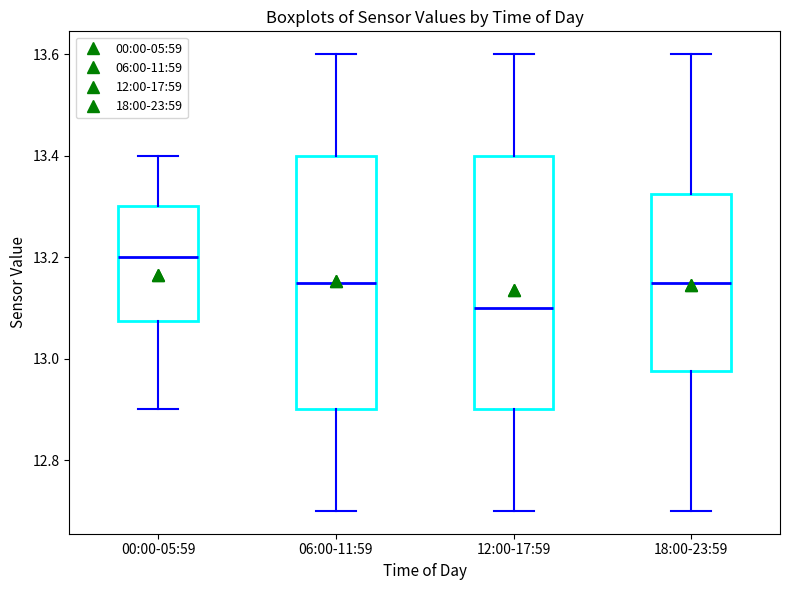

Where does the lower whisker of the box for 18:00-23:59 end on the y-axis? The values are not printed on the chart, so give them approximately, as read against the axis.

12.70